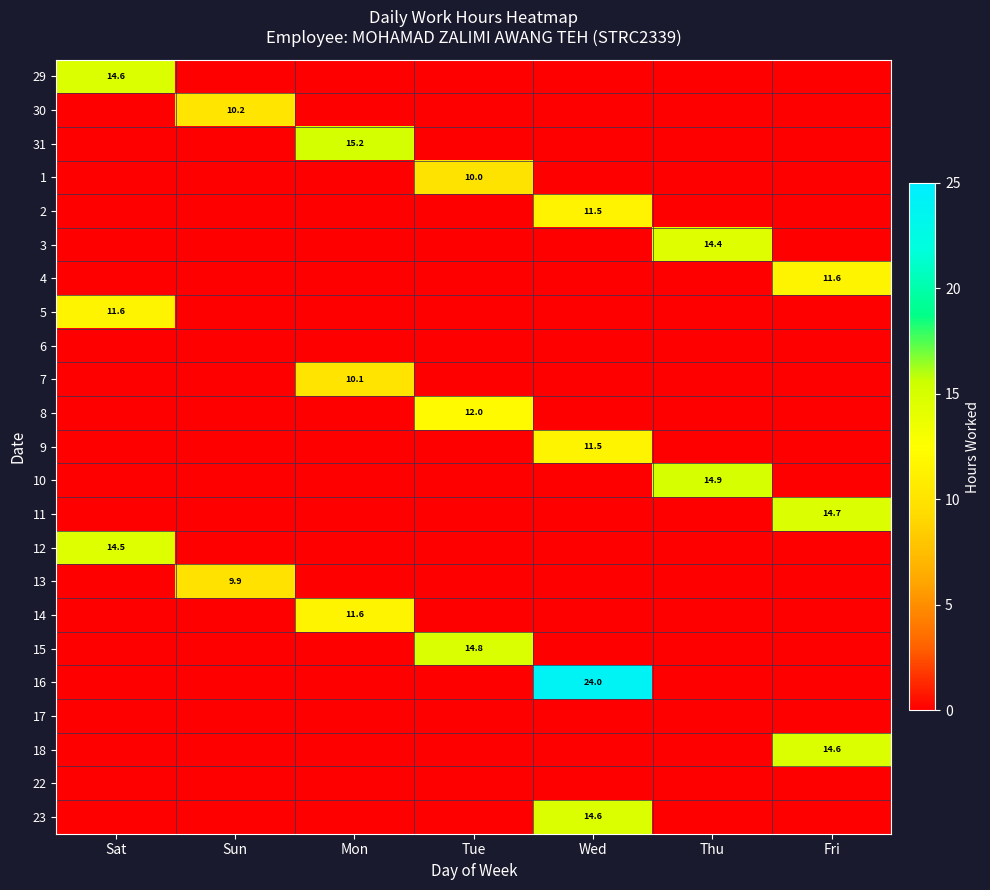

What is the total value across all series at Wed?

61.6